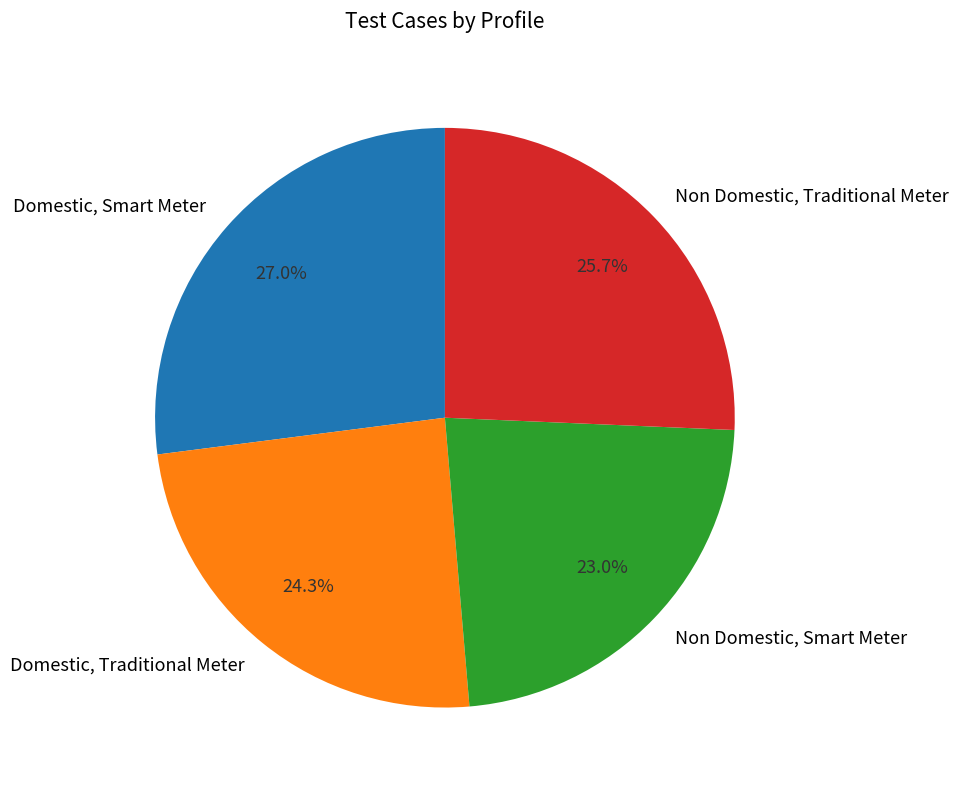

To the nearest percent, what is the difference between the largest and smallest slice percentages?

4%